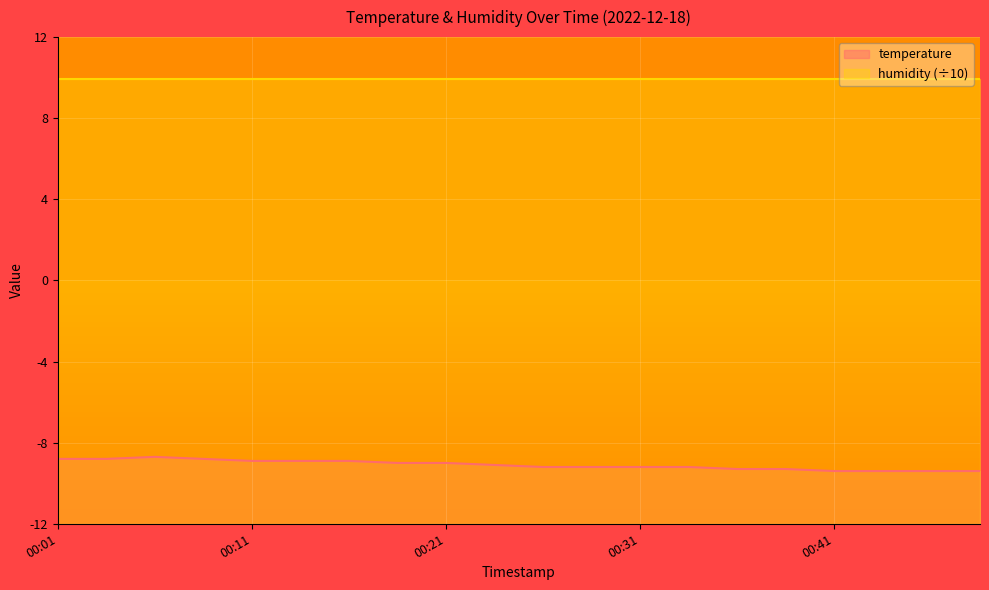

List the labels in order of value, largest first.

00:06, 00:01, 00:03, 00:08, 00:11, 00:13, 00:16, 00:18, 00:21, 00:23, 00:26, 00:28, 00:31, 00:33, 00:36, 00:38, 00:41, 00:43, 00:45, 00:48